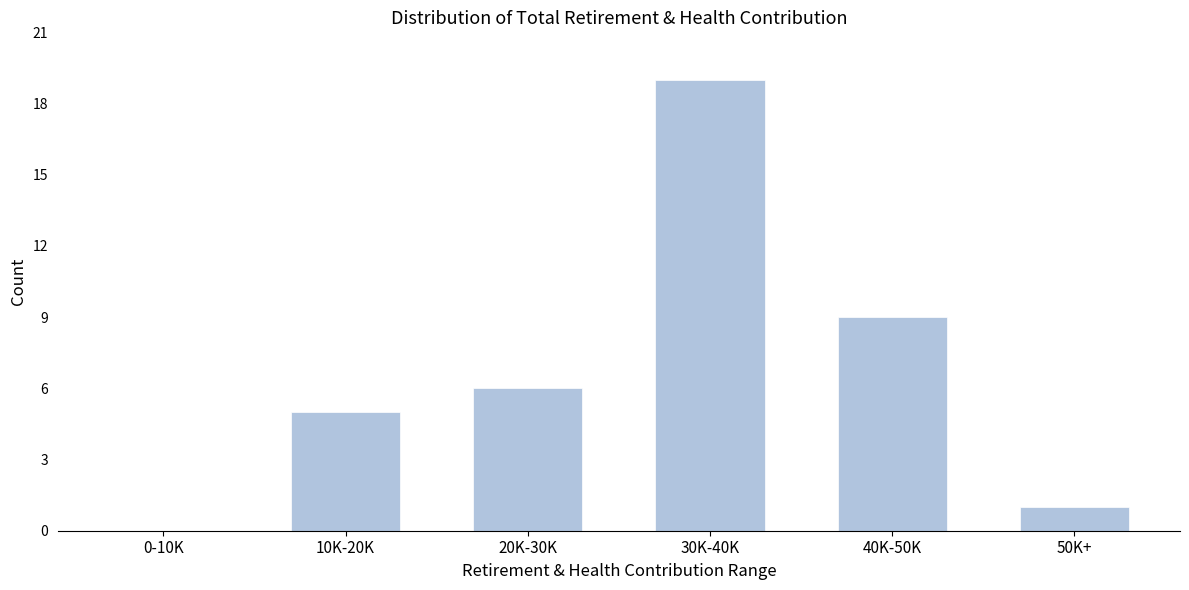

Reading left to right, list all the values displayed in this chart.

0-10K=0	10K-20K=5	20K-30K=6	30K-40K=19	40K-50K=9	50K+=1